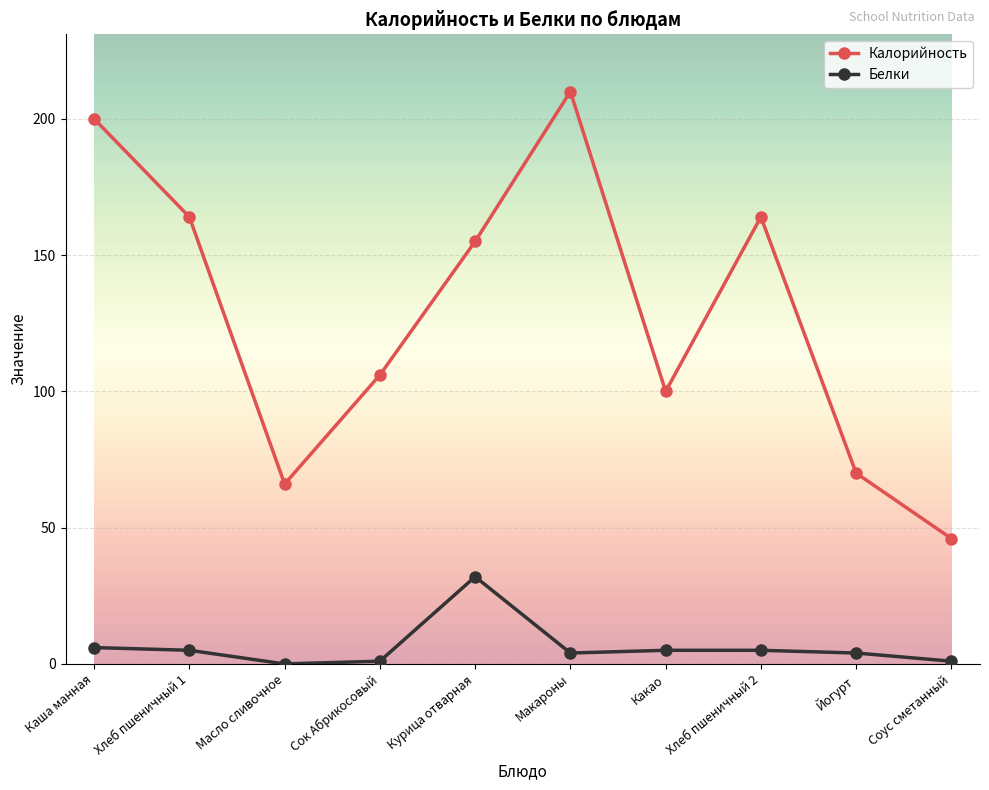

List the series in order of their overall mean, highest first.

Калорийность, Белки